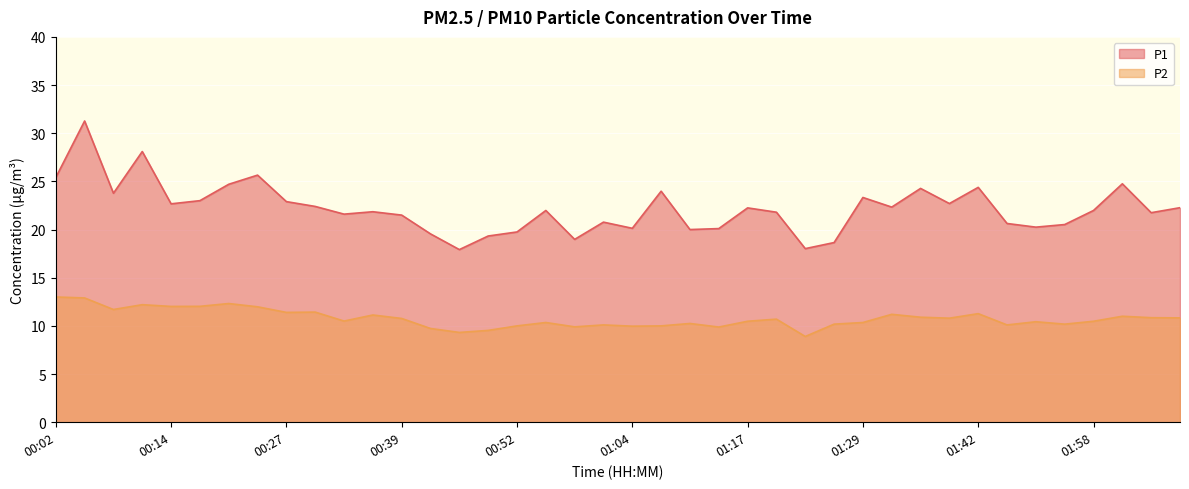

The value of P1 at 00:42 is 27.1. True or false?

False